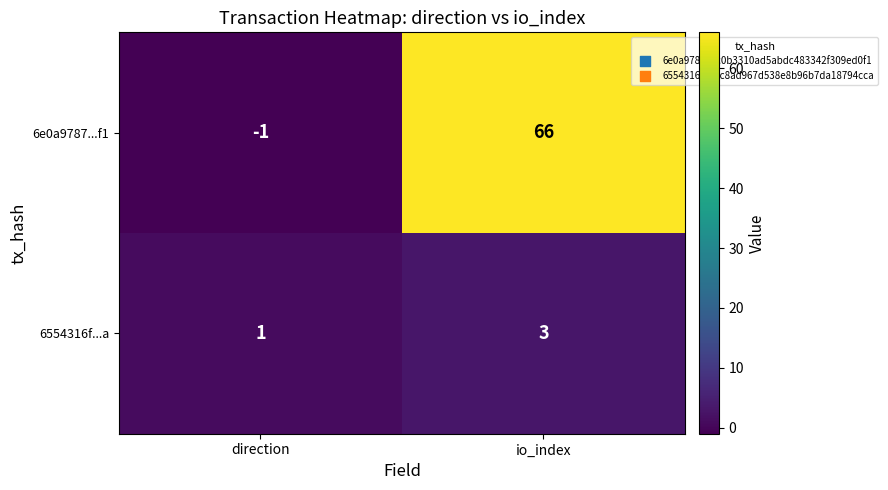

Is it true that 6e0a9787...f1 equals 66 at io_index?

True